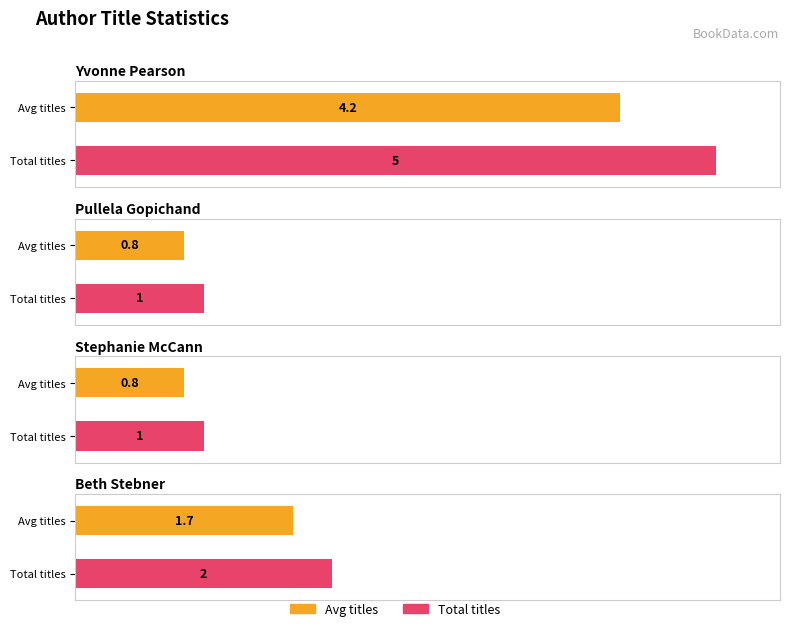

What is the difference between the second highest and second lowest values?

1